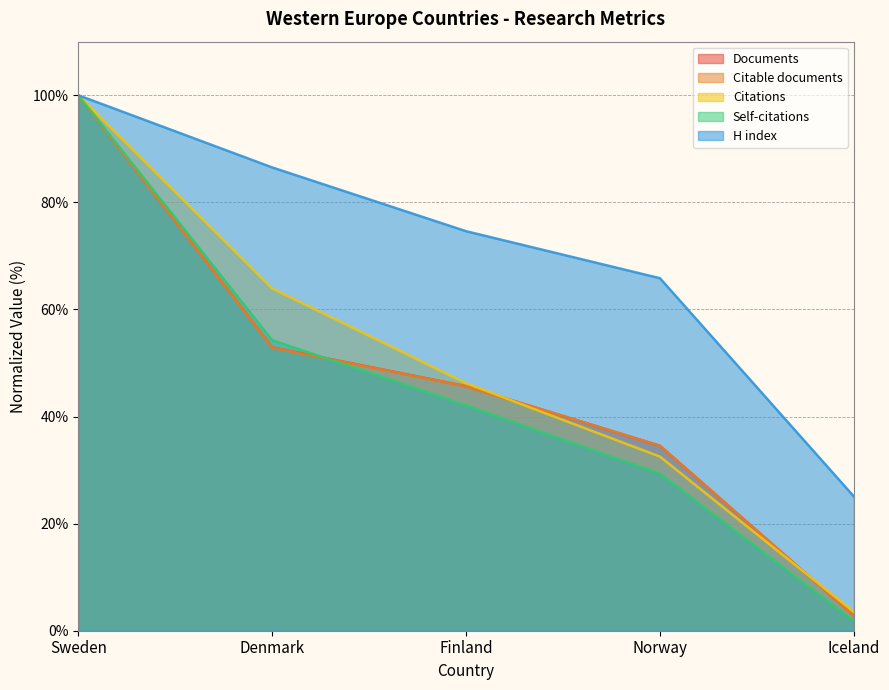

True or false: Citations and Self-citations cross at least once.

False